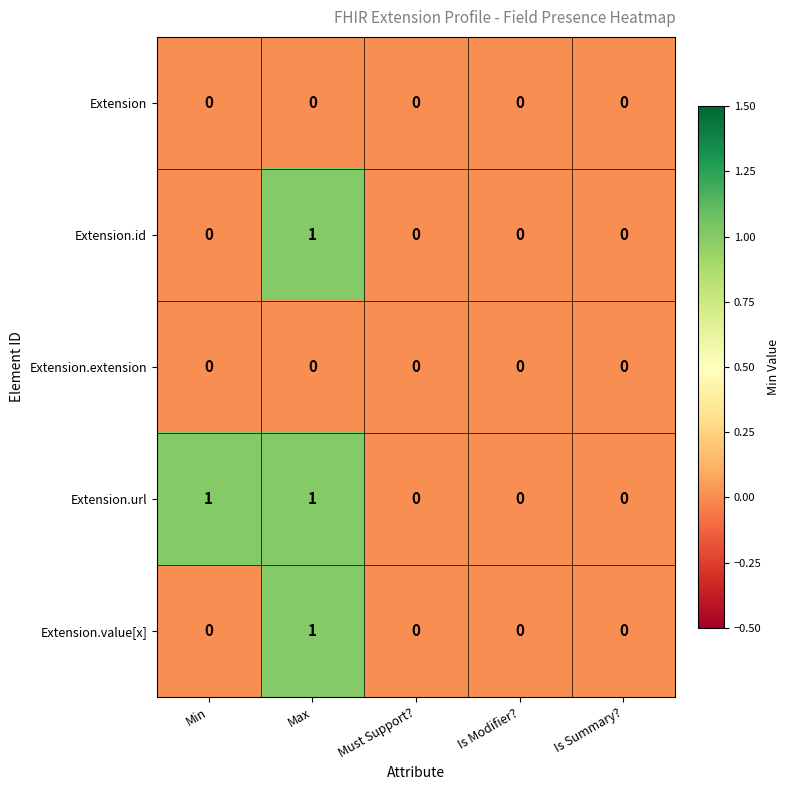

Is it true that Extension.value[x] equals -1 at Is Summary??

False